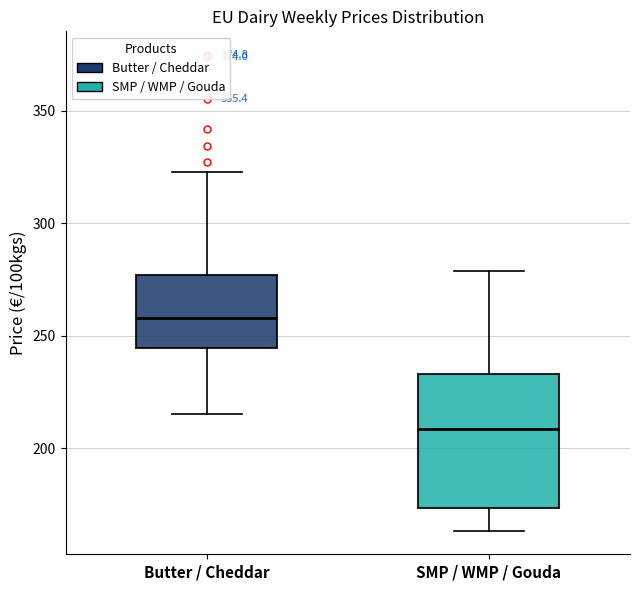

Comparing the boxes themselves (not the whiskers), which one is the tallest?

SMP / WMP / Gouda